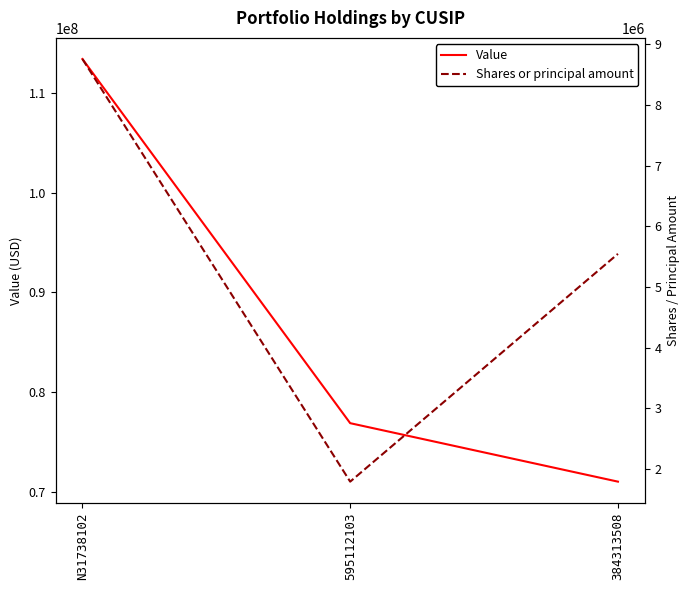

Is this an area chart (filled region under the line)?

No